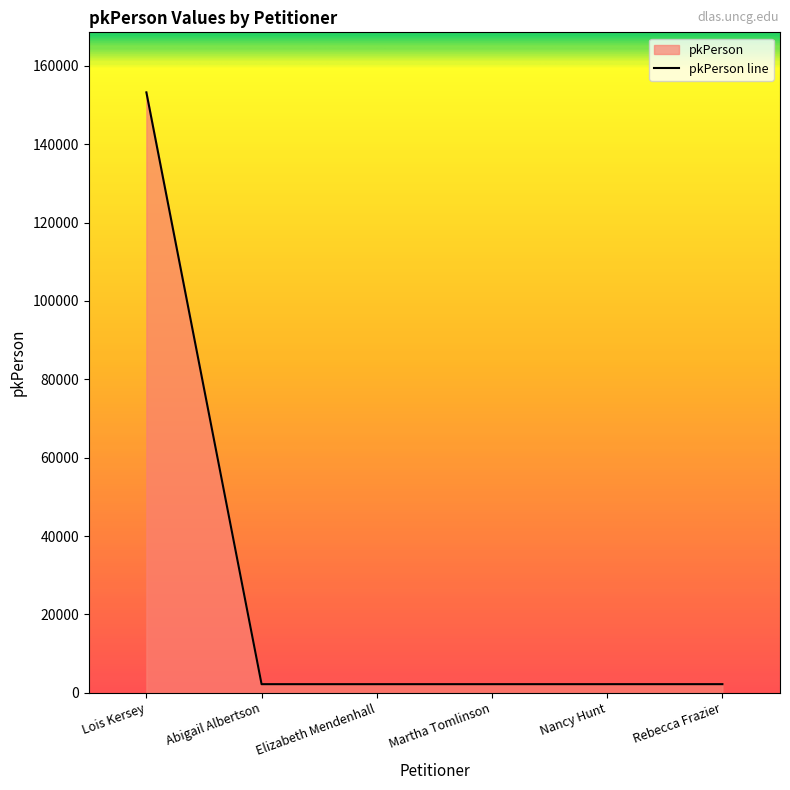

Is it true that the value at Elizabeth Mendenhall is 2180?

True